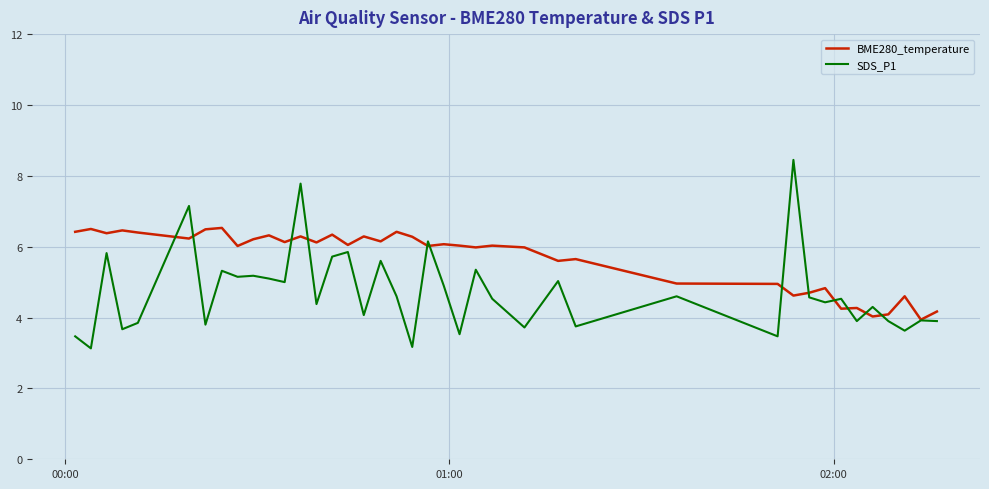

What is the smallest value displayed?

3.1